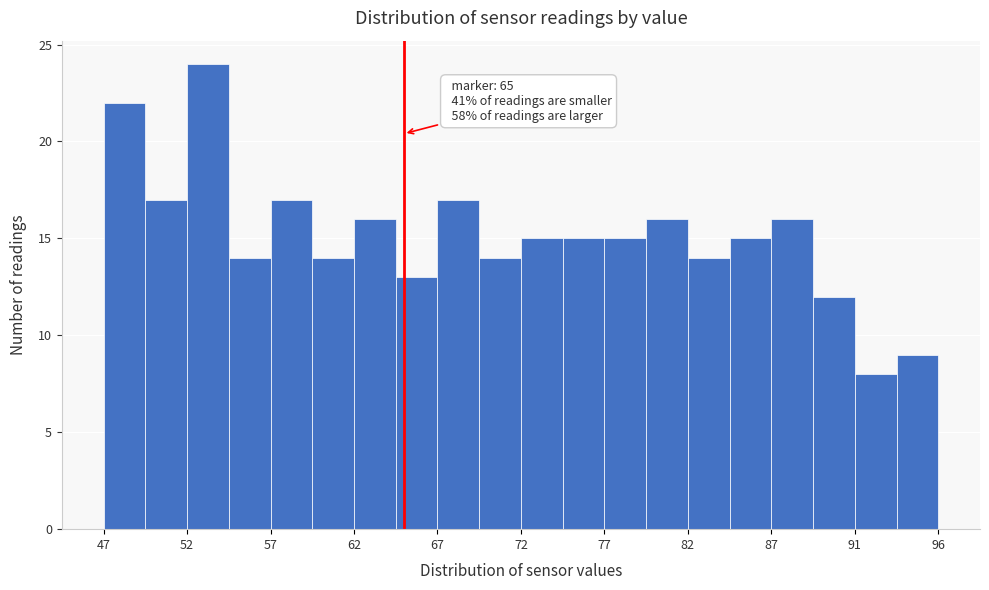

Which range on the x-axis has the tallest bar?

52.5 to 54.5